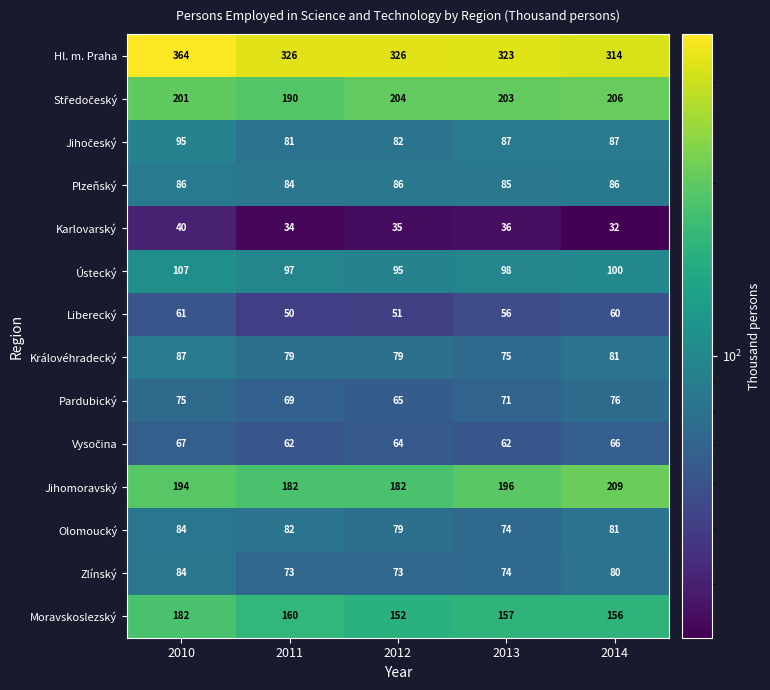

List the labels in order of Karlovarský value, smallest first.

2014, 2011, 2012, 2013, 2010